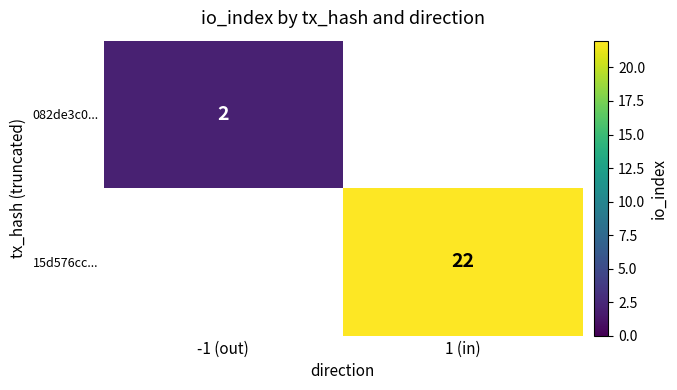

The value of 082de3c0... at -1 (out) is 2. True or false?

True